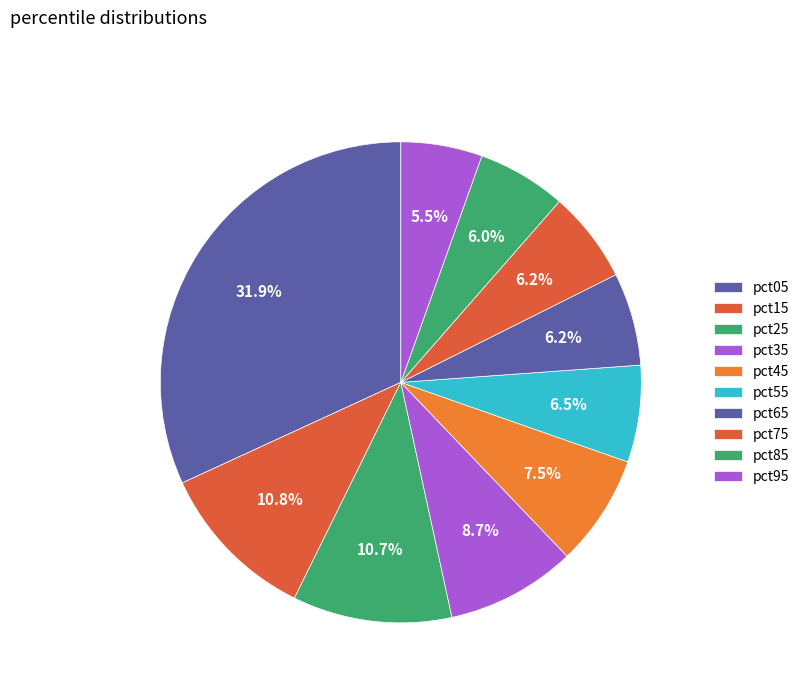

The pct45 slice represents 7% of the pie. True or false?

True